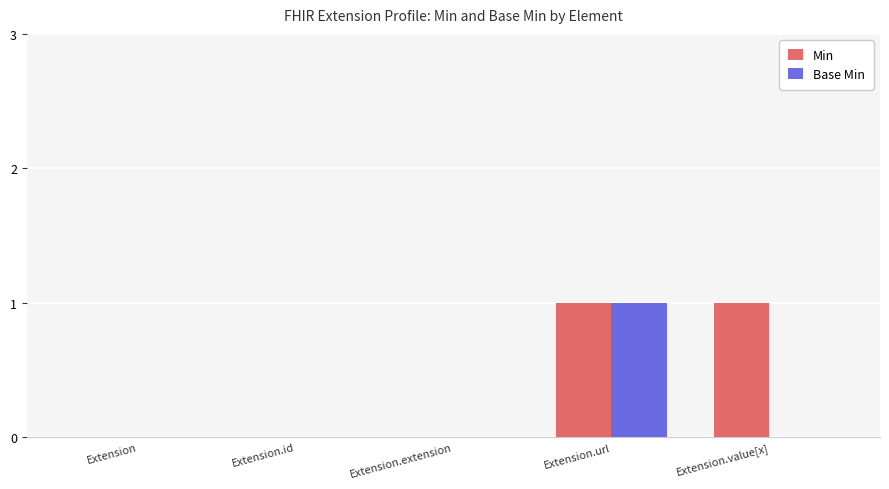

Reading left to right, transcribe all the data shown in this chart.

Min: 0	0	0	1	1
Base Min: 0	0	0	1	0